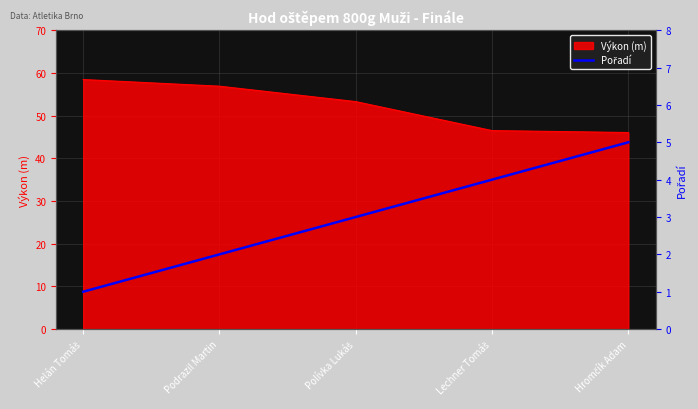

What is the lowest value of the Výkon (m) series?

46.0